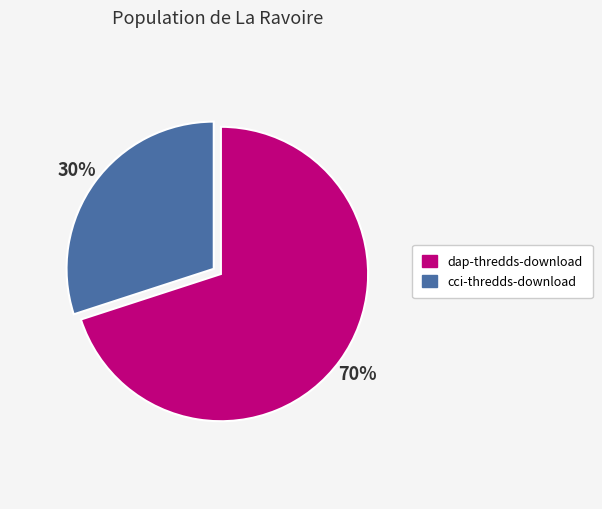

Which slice is the smallest?

cci-thredds-download